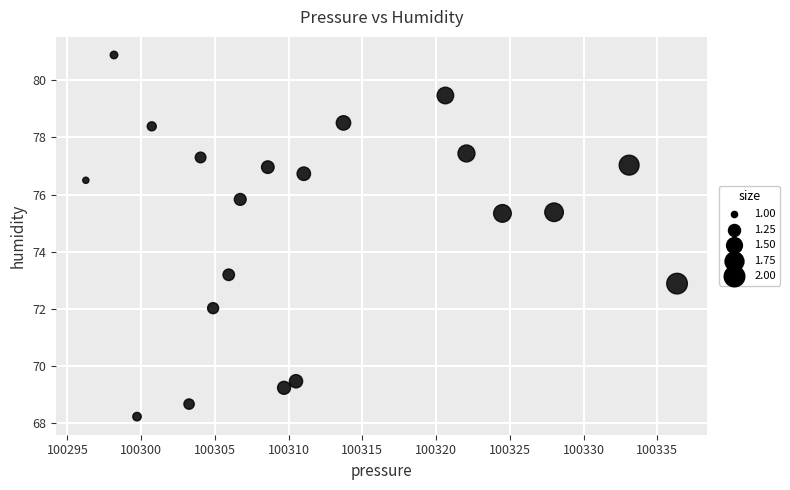

What is the range of Y values (max minus min)?

12.7